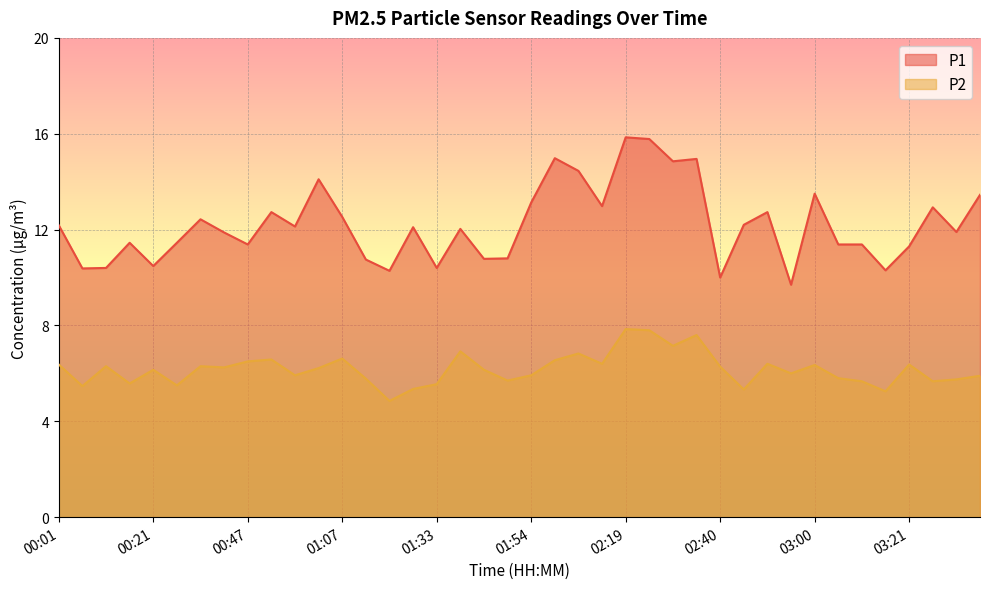

Reading left to right, transcribe all the data shown in this chart.

P1: 00:01=12.2	00:06=10.4	00:11=10.4	00:16=11.4	00:21=10.5	00:32=11.4	00:37=12.4	00:42=11.9	00:47=11.4	00:52=12.7	00:57=12.1	01:02=14.1	01:07=12.5	01:12=10.8	01:17=10.3	01:23=12.1	01:33=10.4	01:38=12.0	01:44=10.8	01:49=10.8	01:54=13.1	01:59=15.0	02:04=14.4	02:14=13.0	02:19=15.8	02:24=15.8	02:29=14.8	02:35=14.9	02:40=10.0	02:45=12.2	02:50=12.7	02:55=9.7	03:00=13.5	03:05=11.4	03:10=11.4	03:16=10.3	03:21=11.3	03:26=12.9	03:31=11.9	03:36=13.4
P2: 00:01=6.4	00:06=5.5	00:11=6.3	00:16=5.6	00:21=6.2	00:32=5.5	00:37=6.3	00:42=6.2	00:47=6.5	00:52=6.6	00:57=5.9	01:02=6.2	01:07=6.6	01:12=5.8	01:17=4.8	01:23=5.3	01:33=5.5	01:38=6.9	01:44=6.2	01:49=5.7	01:54=5.9	01:59=6.5	02:04=6.8	02:14=6.4	02:19=7.8	02:24=7.8	02:29=7.2	02:35=7.6	02:40=6.3	02:45=5.3	02:50=6.4	02:55=6.0	03:00=6.3	03:05=5.8	03:10=5.7	03:16=5.2	03:21=6.4	03:26=5.7	03:31=5.8	03:36=5.9